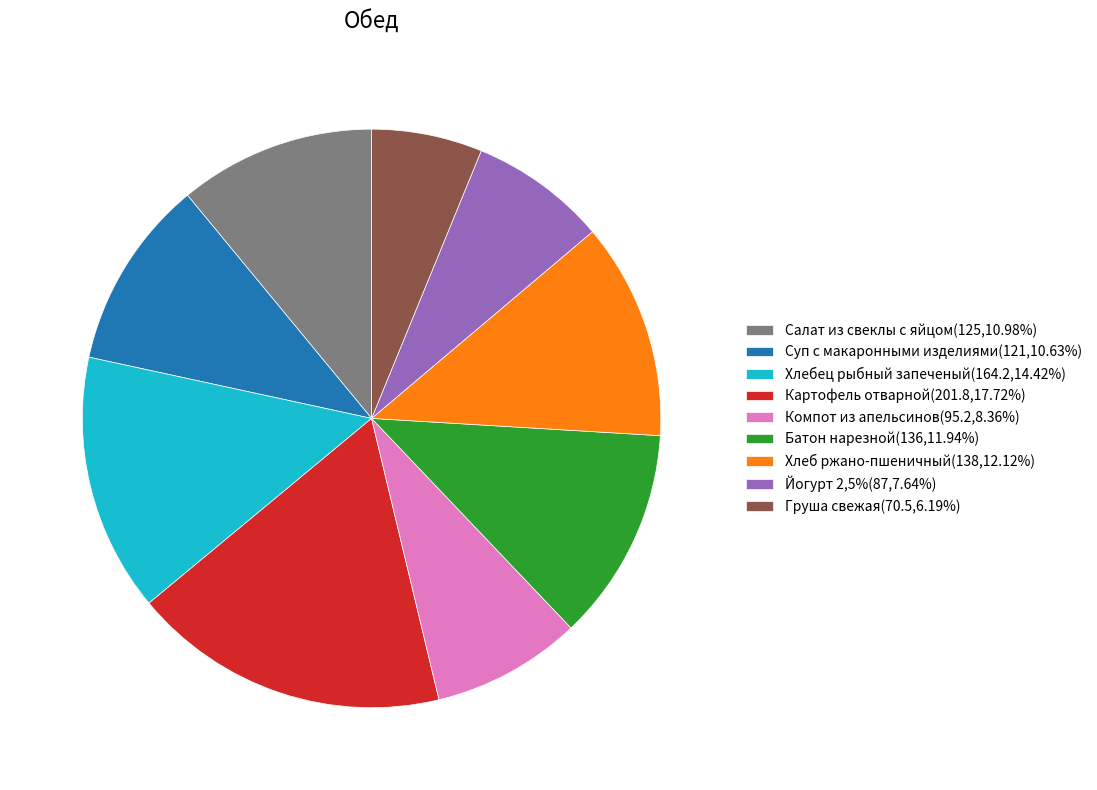

Does any single category account for the majority?

No